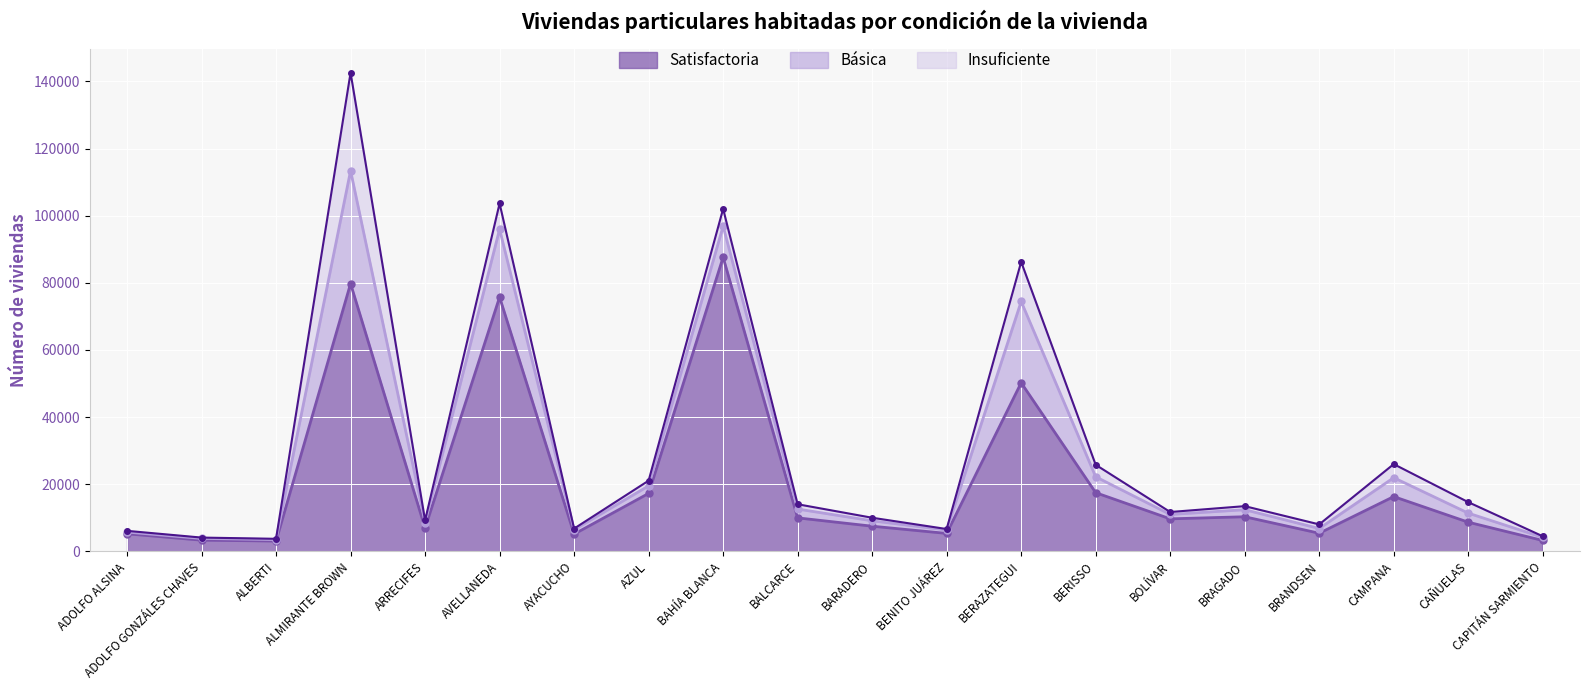

Which series has the widest spread of values?

Satisfactoria